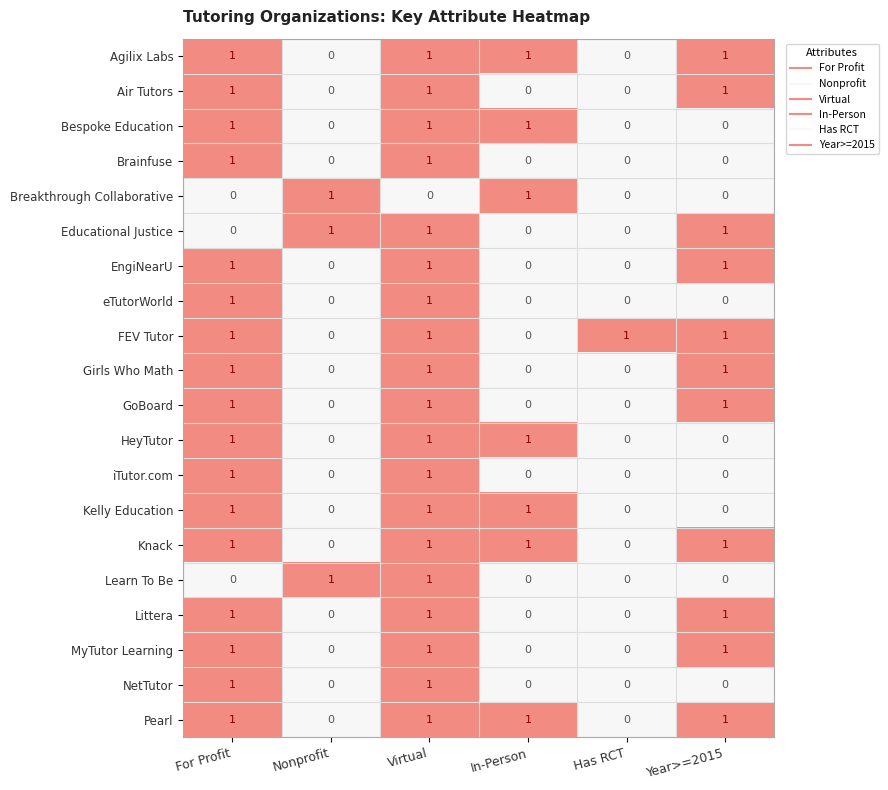

The Knack series shows 0 at Year>=2015. True or false?

False